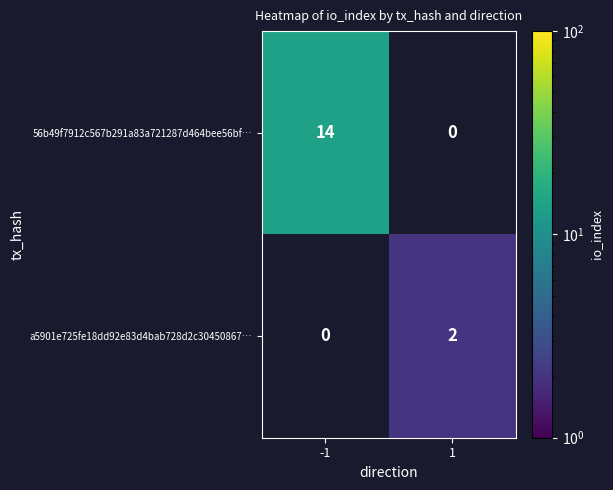

The 56b49f7912c567b291a83a721287d464bee56bf… series shows 22 at -1. True or false?

False